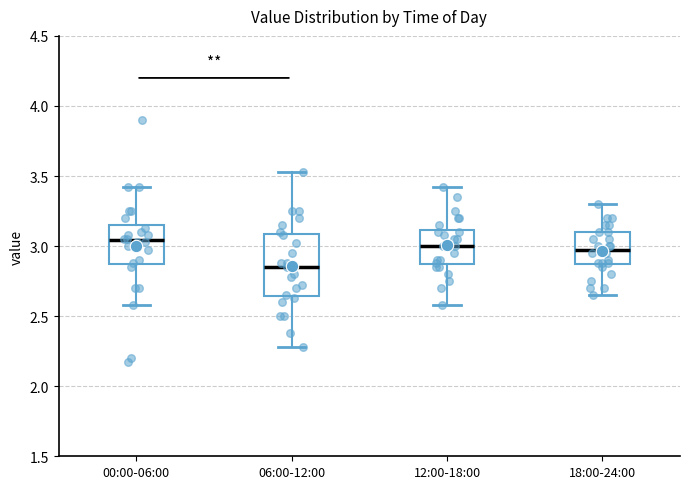

Which box is the tallest, from its lower edge to its upper edge?

06:00-12:00